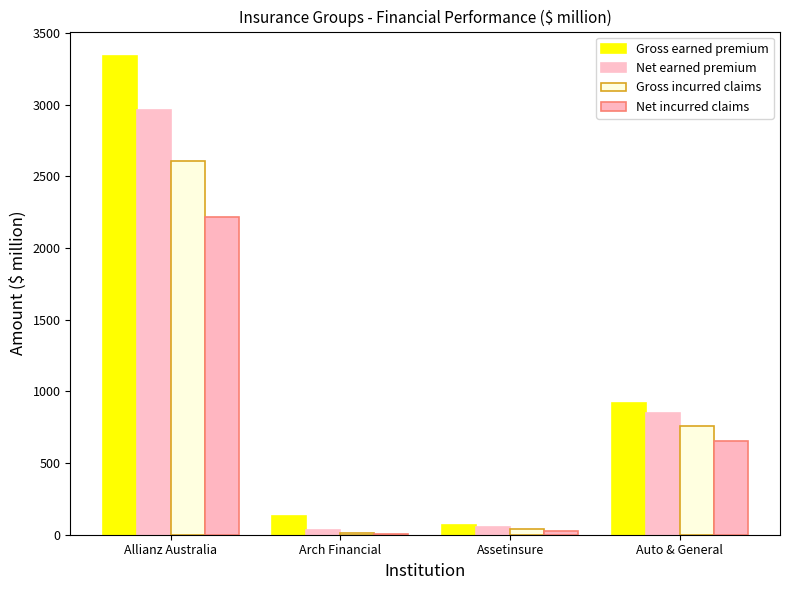

Is it true that Net earned premium equals 851 at Auto & General?

True